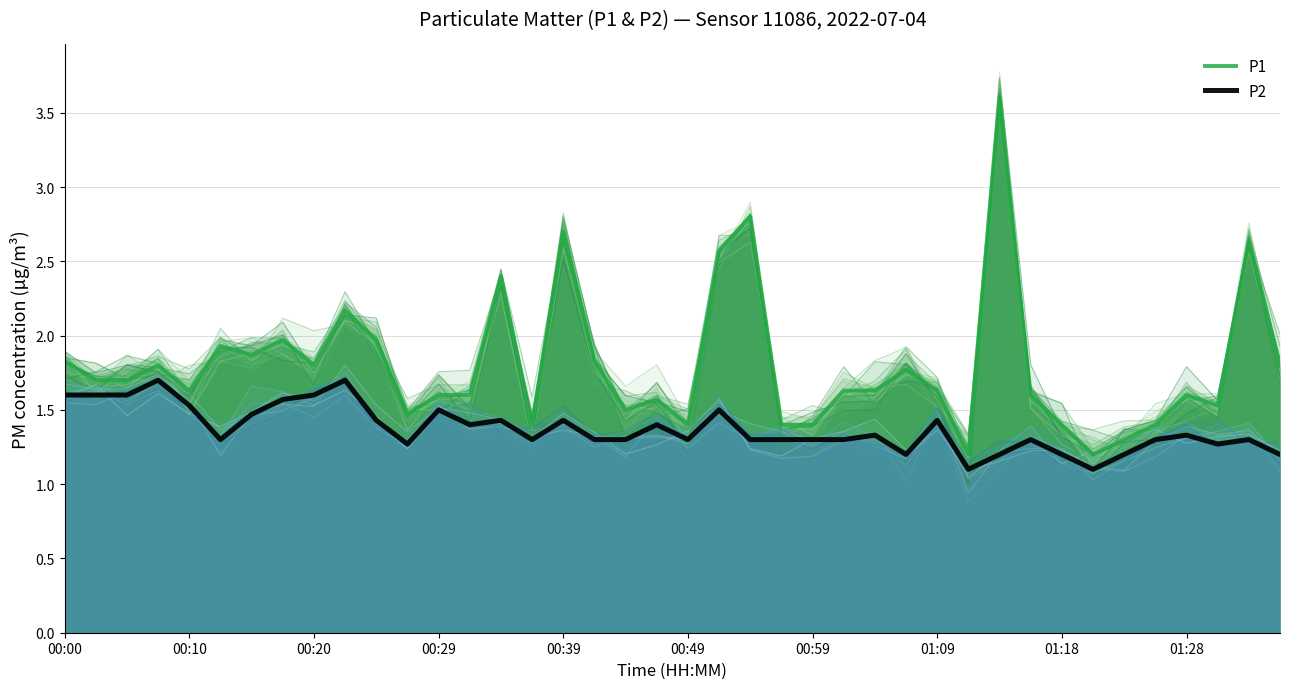

What is the spread (max minus min) of values at 18?

0.2